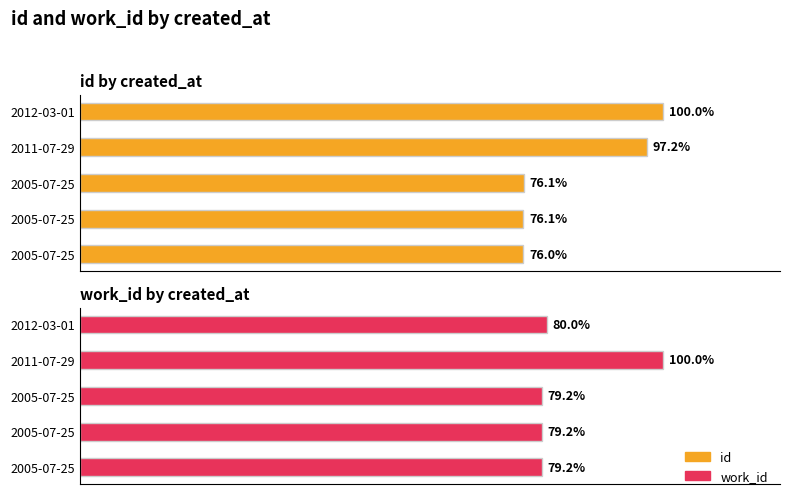

At 2005-07-25, list the series in order from smallest to largest.

id, work_id